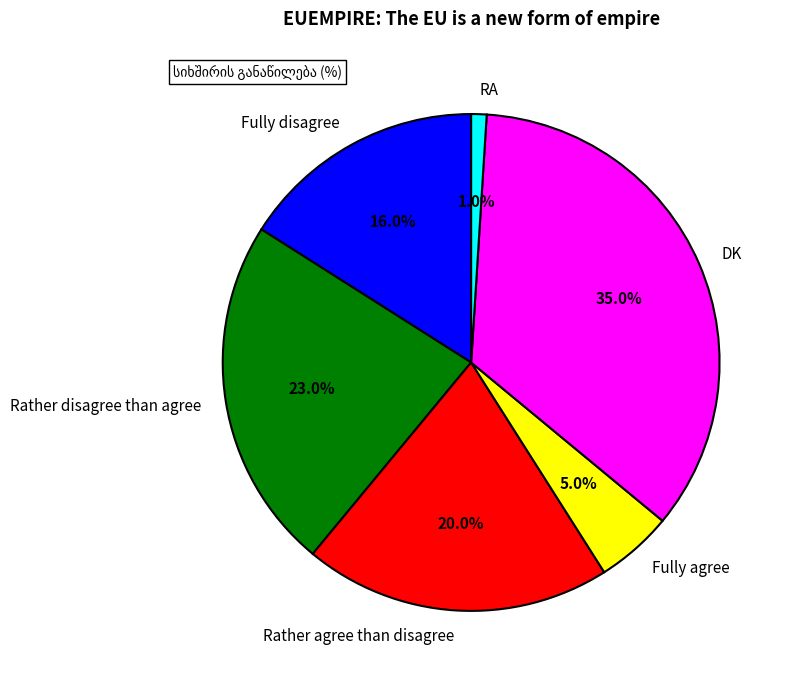

Is there a majority slice in this chart?

No